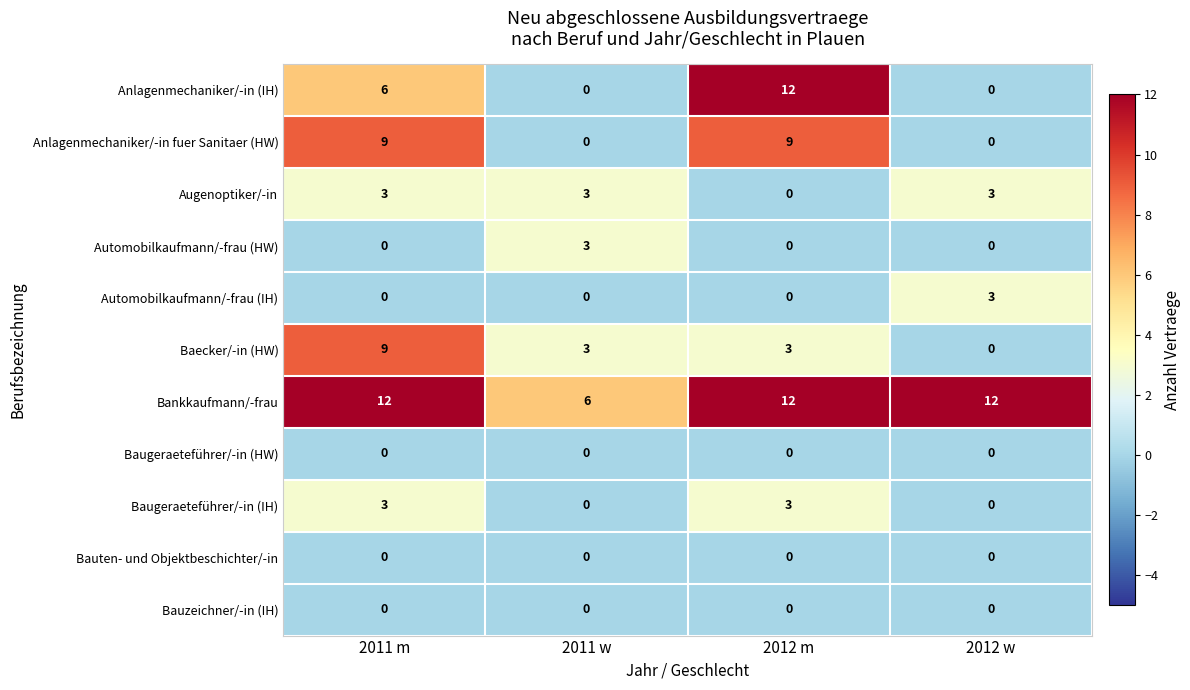

What is the greatest value displayed?

12